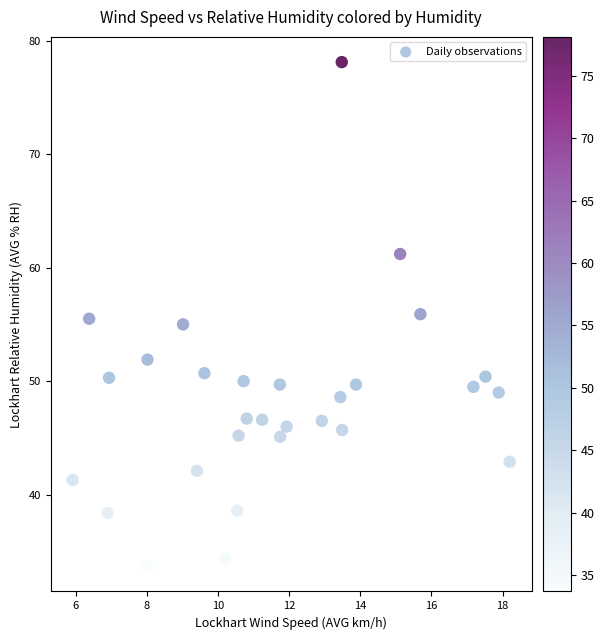

What is the range of X values (max minus min)?

12.3